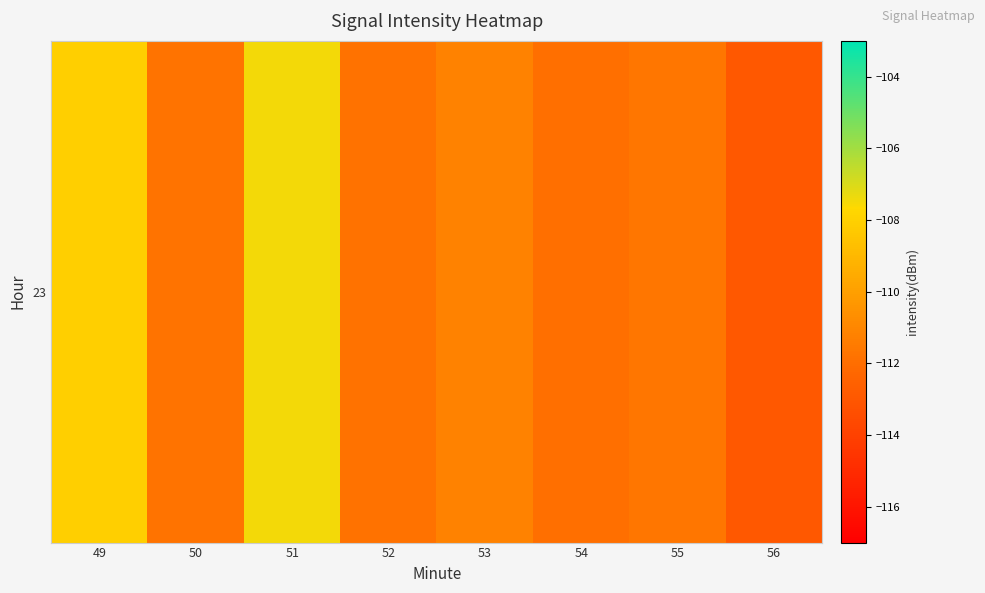

The value at 52 is -111.8. True or false?

True